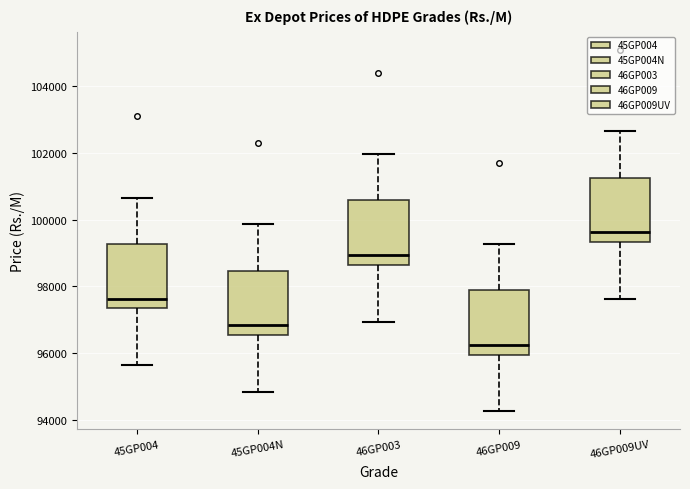

Reading left to right, read every box against the y-axis: the position of its median line, the range the box covers, and the ends of its whiskers. The values are not printed on the chart, so give them approximately, as read against the axis.

45GP004: median 97600, box 97400 to 99200, whiskers 95600 to 100600
45GP004N: median 96800, box 96600 to 98400, whiskers 94800 to 99800
46GP003: median 99000, box 98600 to 100600, whiskers 97000 to 102000
46GP009: median 96200, box 96000 to 97800, whiskers 94200 to 99200
46GP009UV: median 99600, box 99400 to 101200, whiskers 97600 to 102600